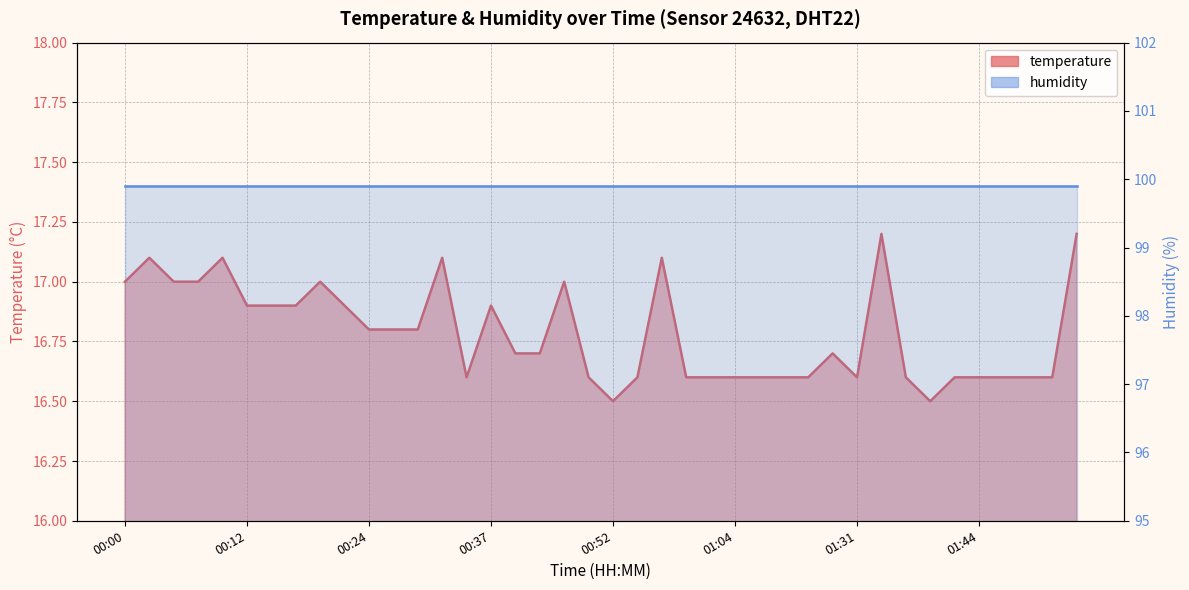

What is the minimum value shown in the chart?

16.5